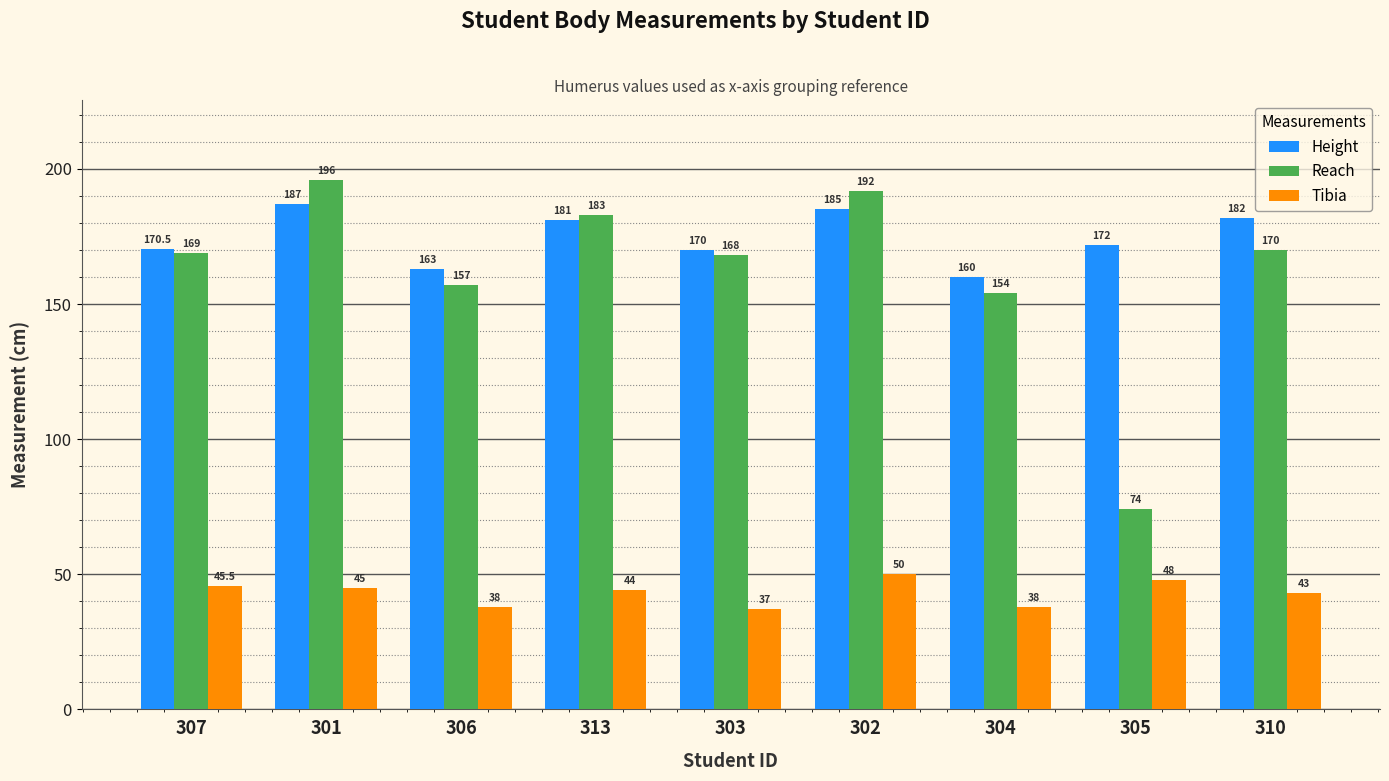

At which category does the chart reach its peak across all series?

301